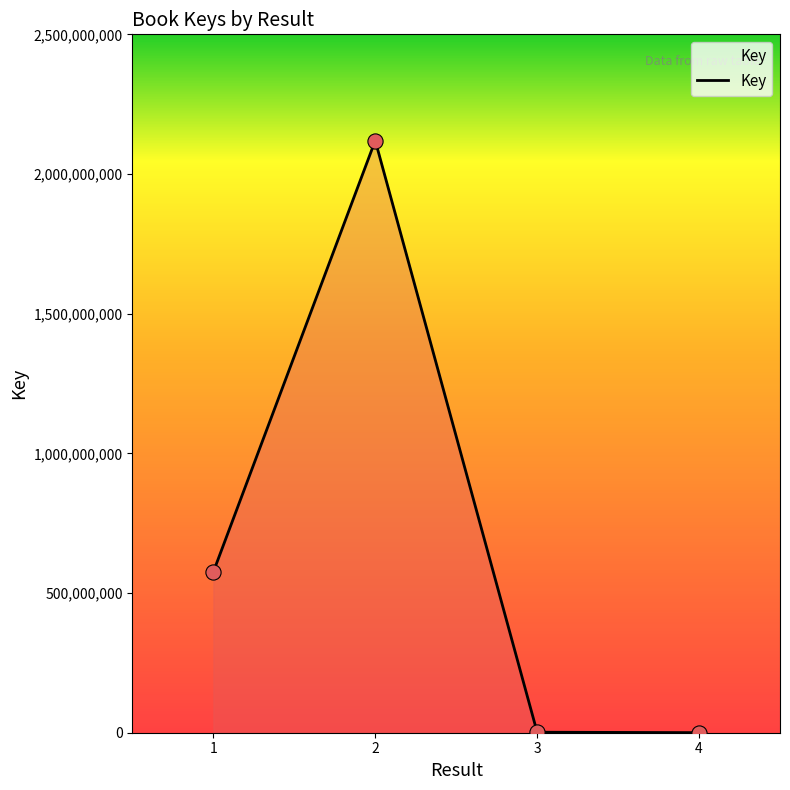

Which has a higher value, 2 or 1?

2